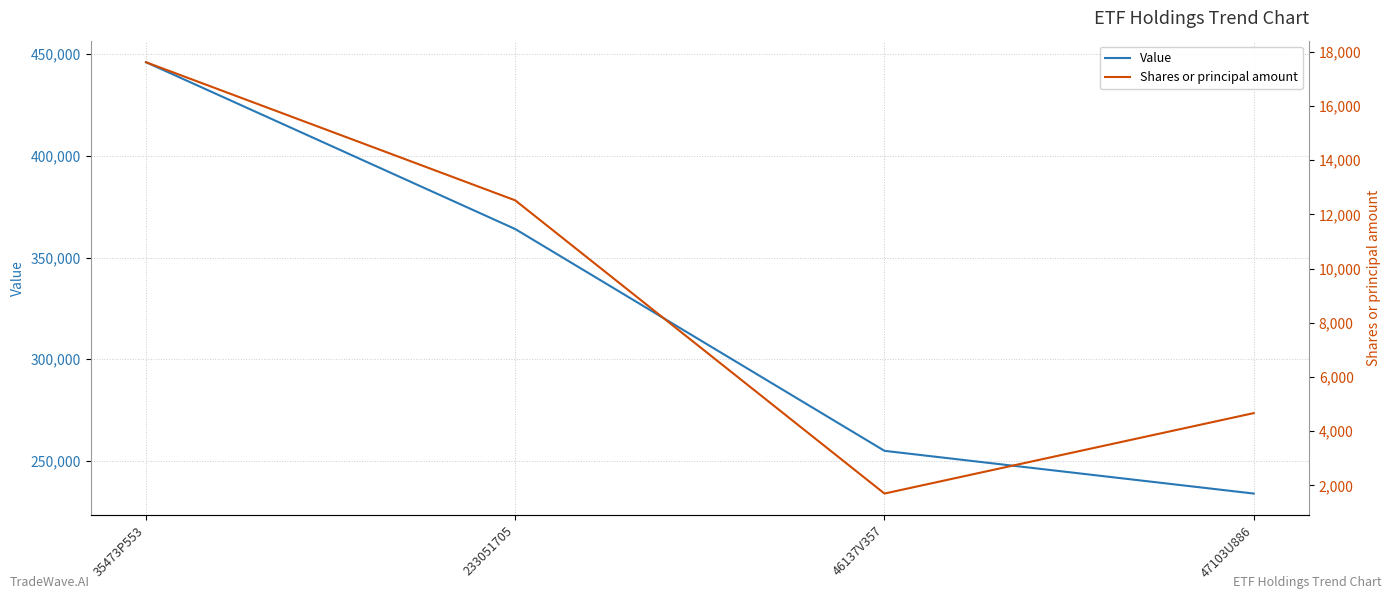

Is this an area chart (filled region under the line)?

No